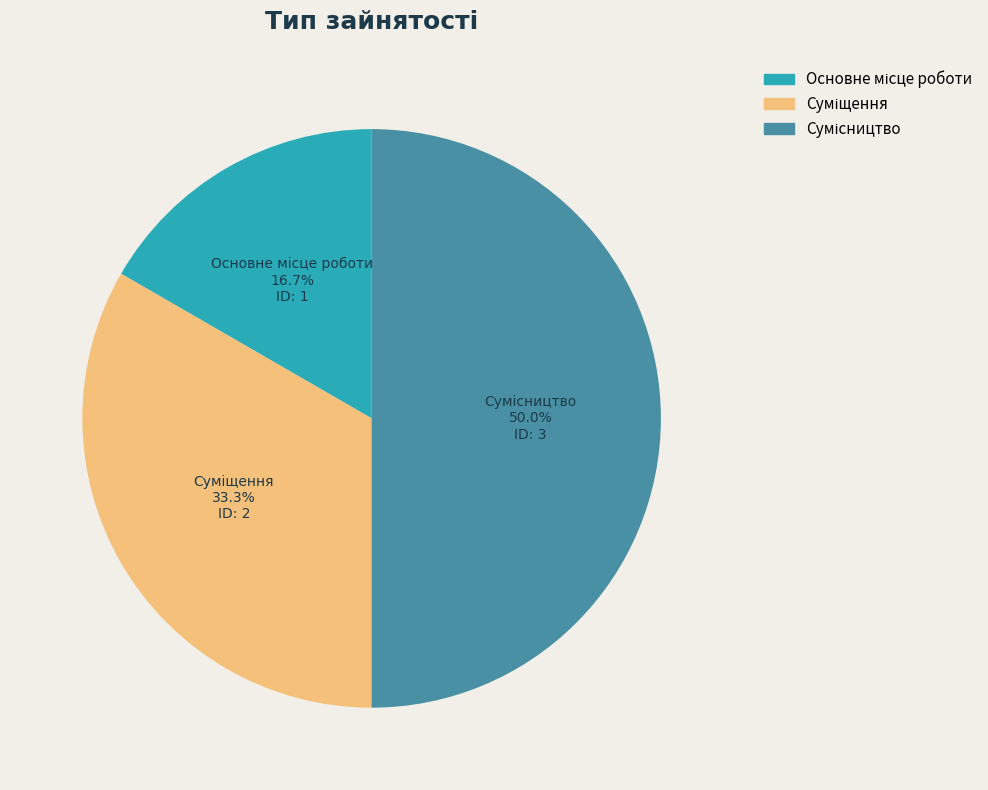

To the nearest percent, what is the difference between the largest and smallest slice percentages?

33%